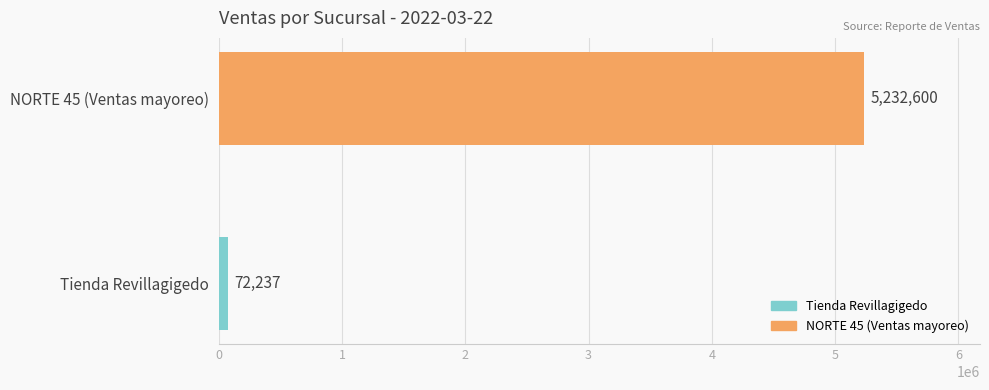

What is the maximum value shown in the chart?

5232600